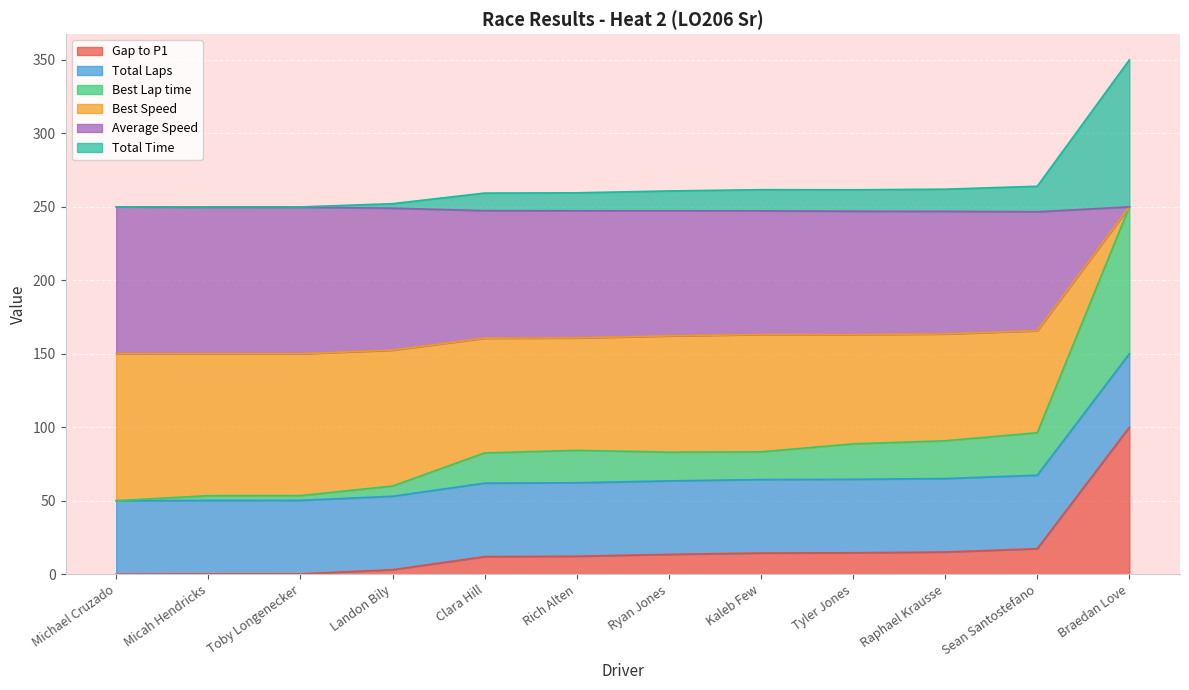

What is the greatest value displayed?

350.0